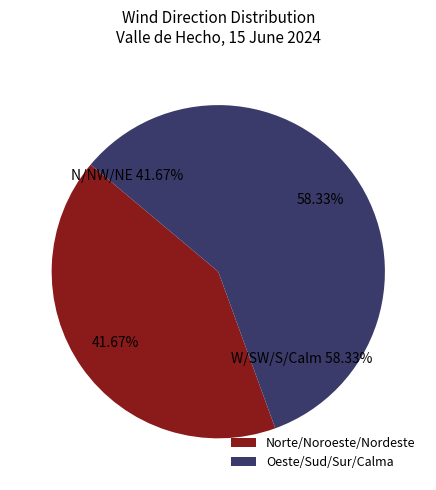

To the nearest percent, what is the combined percentage of Noroeste and Sur?

54%